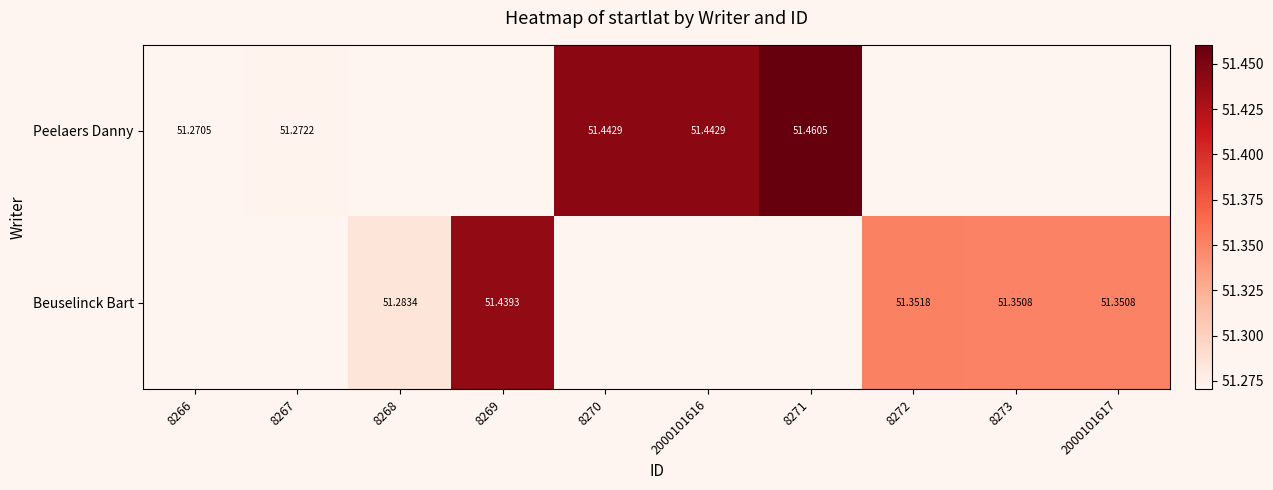

True or false: Peelaers Danny has a value of 27.7 at 2000101616.

False